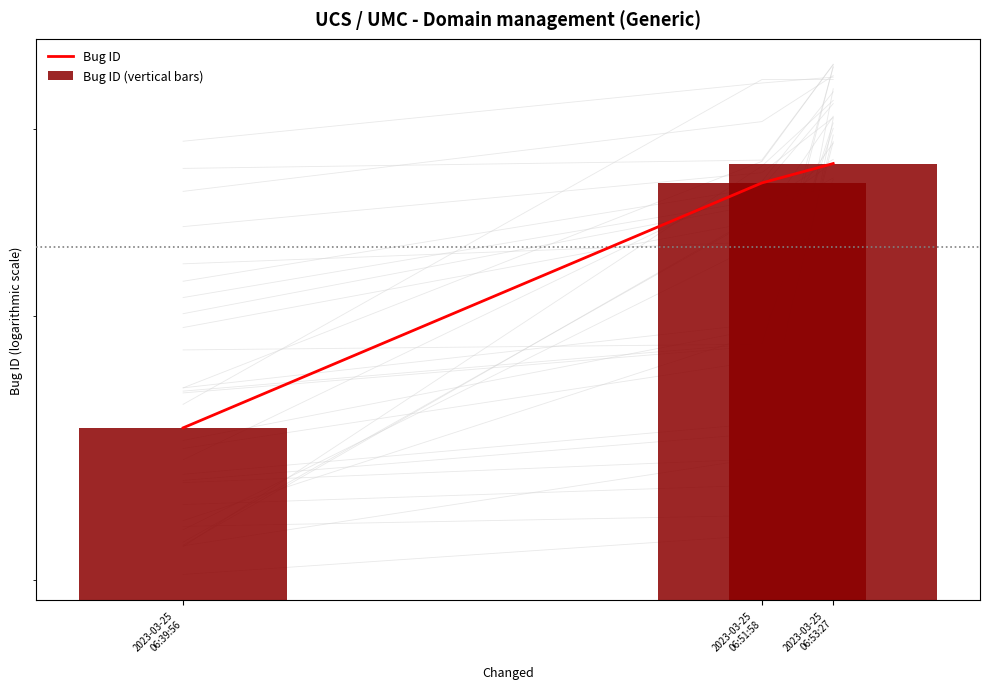

Which category has the lowest value in the Bug ID (vertical bars) series?

2023-03-25
06:39:56